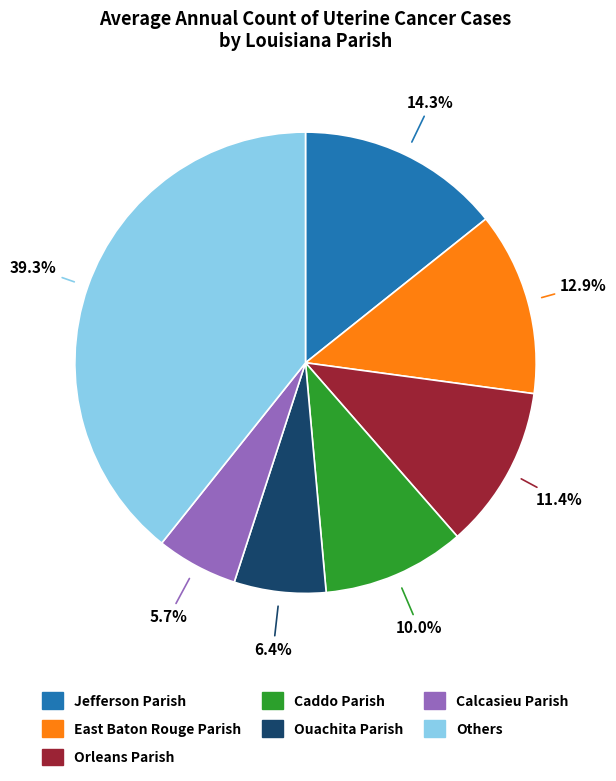

Is there any slice that represents more than half of the pie?

No